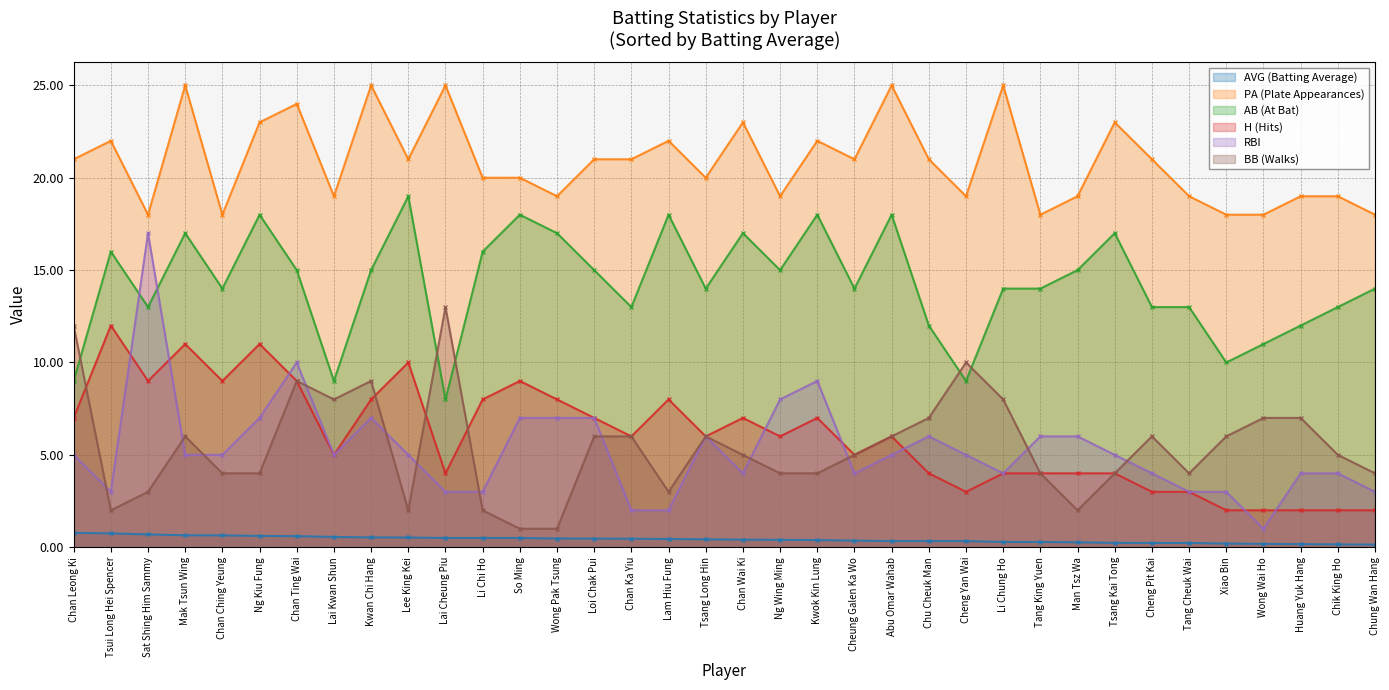

Reading left to right, what are all the values shown in this chart?

AVG (Batting Average): Chan Leong Ki=0.8	Tsui Long Hei Spencer=0.8	Sat Shing Him Sammy=0.7	Mak Tsun Wing=0.6	Chan Ching Yeung=0.6	Ng Kiu Fung=0.6	Chan Ting Wai=0.6	Lai Kwan Shun=0.6	Kwan Chi Hang=0.5	Lee King Kei=0.5	Lai Cheung Piu=0.5	Li Chi Ho=0.5	So Ming=0.5	Wong Pak Tsung=0.5	Loi Chak Pui=0.5	Chan Ka Yiu=0.5	Lam Hiu Fung=0.4	Tsang Long Hin=0.4	Chan Wai Ki=0.4	Ng Wing Ming=0.4	Kwok Kin Lung=0.4	Cheung Galen Ka Wo=0.4	Abu Omar Wahab=0.3	Chu Cheuk Man=0.3	Cheng Yan Wai=0.3	Li Chung Ho=0.3	Tang King Yuen=0.3	Man Tsz Wa=0.3	Tsang Kai Tong=0.2	Cheng Pit Kai=0.2	Tang Cheuk Wai=0.2	Xiao Bin=0.2	Wong Wai Ho=0.2	Huang Yuk Hang=0.2	Chik King Ho=0.2	Chung Wan Hang=0.1
PA (Plate Appearances): Chan Leong Ki=21.0	Tsui Long Hei Spencer=22.0	Sat Shing Him Sammy=18.0	Mak Tsun Wing=25.0	Chan Ching Yeung=18.0	Ng Kiu Fung=23.0	Chan Ting Wai=24.0	Lai Kwan Shun=19.0	Kwan Chi Hang=25.0	Lee King Kei=21.0	Lai Cheung Piu=25.0	Li Chi Ho=20.0	So Ming=20.0	Wong Pak Tsung=19.0	Loi Chak Pui=21.0	Chan Ka Yiu=21.0	Lam Hiu Fung=22.0	Tsang Long Hin=20.0	Chan Wai Ki=23.0	Ng Wing Ming=19.0	Kwok Kin Lung=22.0	Cheung Galen Ka Wo=21.0	Abu Omar Wahab=25.0	Chu Cheuk Man=21.0	Cheng Yan Wai=19.0	Li Chung Ho=25.0	Tang King Yuen=18.0	Man Tsz Wa=19.0	Tsang Kai Tong=23.0	Cheng Pit Kai=21.0	Tang Cheuk Wai=19.0	Xiao Bin=18.0	Wong Wai Ho=18.0	Huang Yuk Hang=19.0	Chik King Ho=19.0	Chung Wan Hang=18.0
AB (At Bat): Chan Leong Ki=9.0	Tsui Long Hei Spencer=16.0	Sat Shing Him Sammy=13.0	Mak Tsun Wing=17.0	Chan Ching Yeung=14.0	Ng Kiu Fung=18.0	Chan Ting Wai=15.0	Lai Kwan Shun=9.0	Kwan Chi Hang=15.0	Lee King Kei=19.0	Lai Cheung Piu=8.0	Li Chi Ho=16.0	So Ming=18.0	Wong Pak Tsung=17.0	Loi Chak Pui=15.0	Chan Ka Yiu=13.0	Lam Hiu Fung=18.0	Tsang Long Hin=14.0	Chan Wai Ki=17.0	Ng Wing Ming=15.0	Kwok Kin Lung=18.0	Cheung Galen Ka Wo=14.0	Abu Omar Wahab=18.0	Chu Cheuk Man=12.0	Cheng Yan Wai=9.0	Li Chung Ho=14.0	Tang King Yuen=14.0	Man Tsz Wa=15.0	Tsang Kai Tong=17.0	Cheng Pit Kai=13.0	Tang Cheuk Wai=13.0	Xiao Bin=10.0	Wong Wai Ho=11.0	Huang Yuk Hang=12.0	Chik King Ho=13.0	Chung Wan Hang=14.0
H (Hits): Chan Leong Ki=7.0	Tsui Long Hei Spencer=12.0	Sat Shing Him Sammy=9.0	Mak Tsun Wing=11.0	Chan Ching Yeung=9.0	Ng Kiu Fung=11.0	Chan Ting Wai=9.0	Lai Kwan Shun=5.0	Kwan Chi Hang=8.0	Lee King Kei=10.0	Lai Cheung Piu=4.0	Li Chi Ho=8.0	So Ming=9.0	Wong Pak Tsung=8.0	Loi Chak Pui=7.0	Chan Ka Yiu=6.0	Lam Hiu Fung=8.0	Tsang Long Hin=6.0	Chan Wai Ki=7.0	Ng Wing Ming=6.0	Kwok Kin Lung=7.0	Cheung Galen Ka Wo=5.0	Abu Omar Wahab=6.0	Chu Cheuk Man=4.0	Cheng Yan Wai=3.0	Li Chung Ho=4.0	Tang King Yuen=4.0	Man Tsz Wa=4.0	Tsang Kai Tong=4.0	Cheng Pit Kai=3.0	Tang Cheuk Wai=3.0	Xiao Bin=2.0	Wong Wai Ho=2.0	Huang Yuk Hang=2.0	Chik King Ho=2.0	Chung Wan Hang=2.0
RBI: Chan Leong Ki=5.0	Tsui Long Hei Spencer=3.0	Sat Shing Him Sammy=17.0	Mak Tsun Wing=5.0	Chan Ching Yeung=5.0	Ng Kiu Fung=7.0	Chan Ting Wai=10.0	Lai Kwan Shun=5.0	Kwan Chi Hang=7.0	Lee King Kei=5.0	Lai Cheung Piu=3.0	Li Chi Ho=3.0	So Ming=7.0	Wong Pak Tsung=7.0	Loi Chak Pui=7.0	Chan Ka Yiu=2.0	Lam Hiu Fung=2.0	Tsang Long Hin=6.0	Chan Wai Ki=4.0	Ng Wing Ming=8.0	Kwok Kin Lung=9.0	Cheung Galen Ka Wo=4.0	Abu Omar Wahab=5.0	Chu Cheuk Man=6.0	Cheng Yan Wai=5.0	Li Chung Ho=4.0	Tang King Yuen=6.0	Man Tsz Wa=6.0	Tsang Kai Tong=5.0	Cheng Pit Kai=4.0	Tang Cheuk Wai=3.0	Xiao Bin=3.0	Wong Wai Ho=1.0	Huang Yuk Hang=4.0	Chik King Ho=4.0	Chung Wan Hang=3.0
BB (Walks): Chan Leong Ki=12.0	Tsui Long Hei Spencer=2.0	Sat Shing Him Sammy=3.0	Mak Tsun Wing=6.0	Chan Ching Yeung=4.0	Ng Kiu Fung=4.0	Chan Ting Wai=9.0	Lai Kwan Shun=8.0	Kwan Chi Hang=9.0	Lee King Kei=2.0	Lai Cheung Piu=13.0	Li Chi Ho=2.0	So Ming=1.0	Wong Pak Tsung=1.0	Loi Chak Pui=6.0	Chan Ka Yiu=6.0	Lam Hiu Fung=3.0	Tsang Long Hin=6.0	Chan Wai Ki=5.0	Ng Wing Ming=4.0	Kwok Kin Lung=4.0	Cheung Galen Ka Wo=5.0	Abu Omar Wahab=6.0	Chu Cheuk Man=7.0	Cheng Yan Wai=10.0	Li Chung Ho=8.0	Tang King Yuen=4.0	Man Tsz Wa=2.0	Tsang Kai Tong=4.0	Cheng Pit Kai=6.0	Tang Cheuk Wai=4.0	Xiao Bin=6.0	Wong Wai Ho=7.0	Huang Yuk Hang=7.0	Chik King Ho=5.0	Chung Wan Hang=4.0